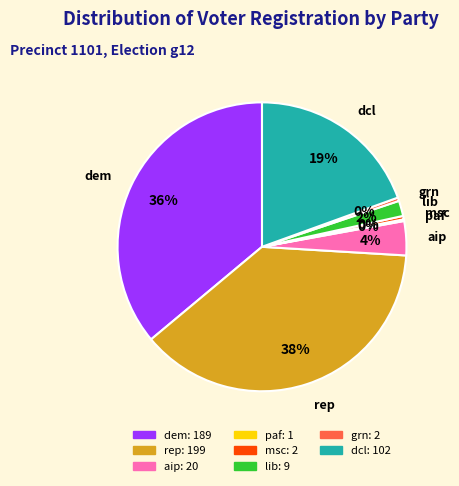

Does any single category account for the majority?

No